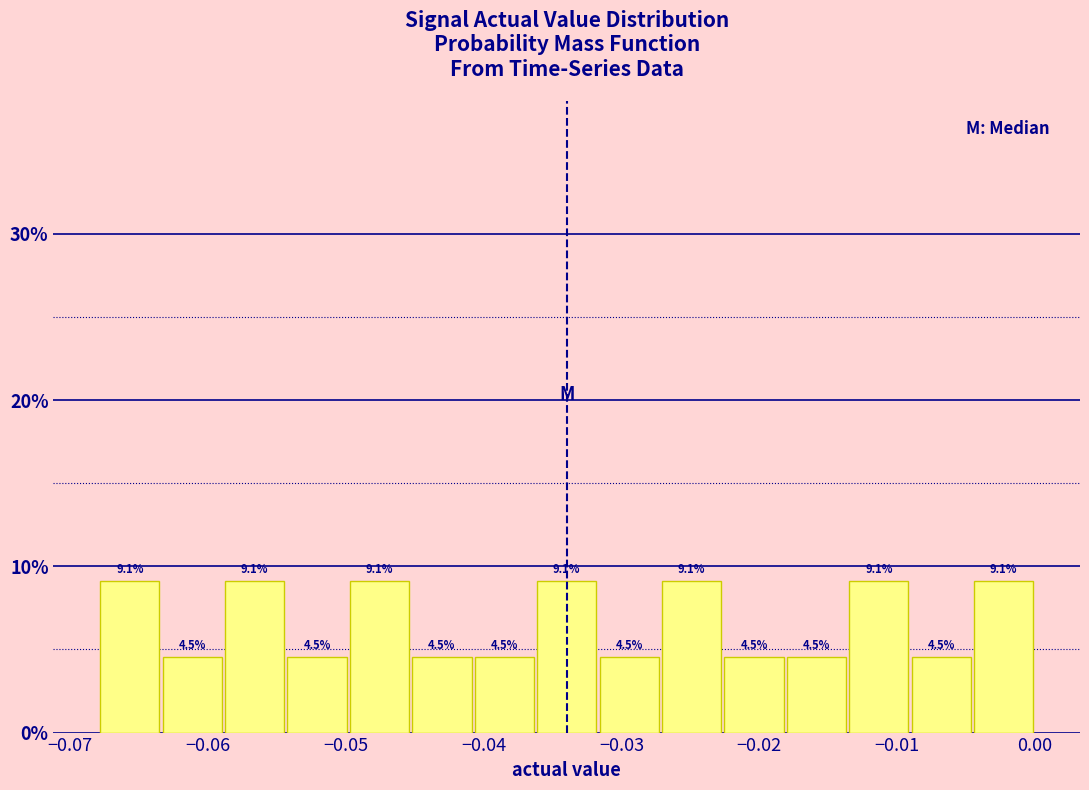

Reading left to right, transcribe this chart: for each bar, give the range it covers on the x-axis and its height. The bar edges are not printed on the chart, so give them approximately, as read against the axis.

-0.068 to -0.063: 9.1
-0.063 to -0.059: 4.5
-0.059 to -0.054: 9.1
-0.054 to -0.050: 4.5
-0.050 to -0.045: 9.1
-0.045 to -0.041: 4.5
-0.041 to -0.036: 4.5
-0.036 to -0.032: 9.1
-0.032 to -0.027: 4.5
-0.027 to -0.023: 9.1
-0.023 to -0.018: 4.5
-0.018 to -0.014: 4.5
-0.014 to -0.009: 9.1
-0.009 to -0.005: 4.5
-0.005 to 0.000: 9.1